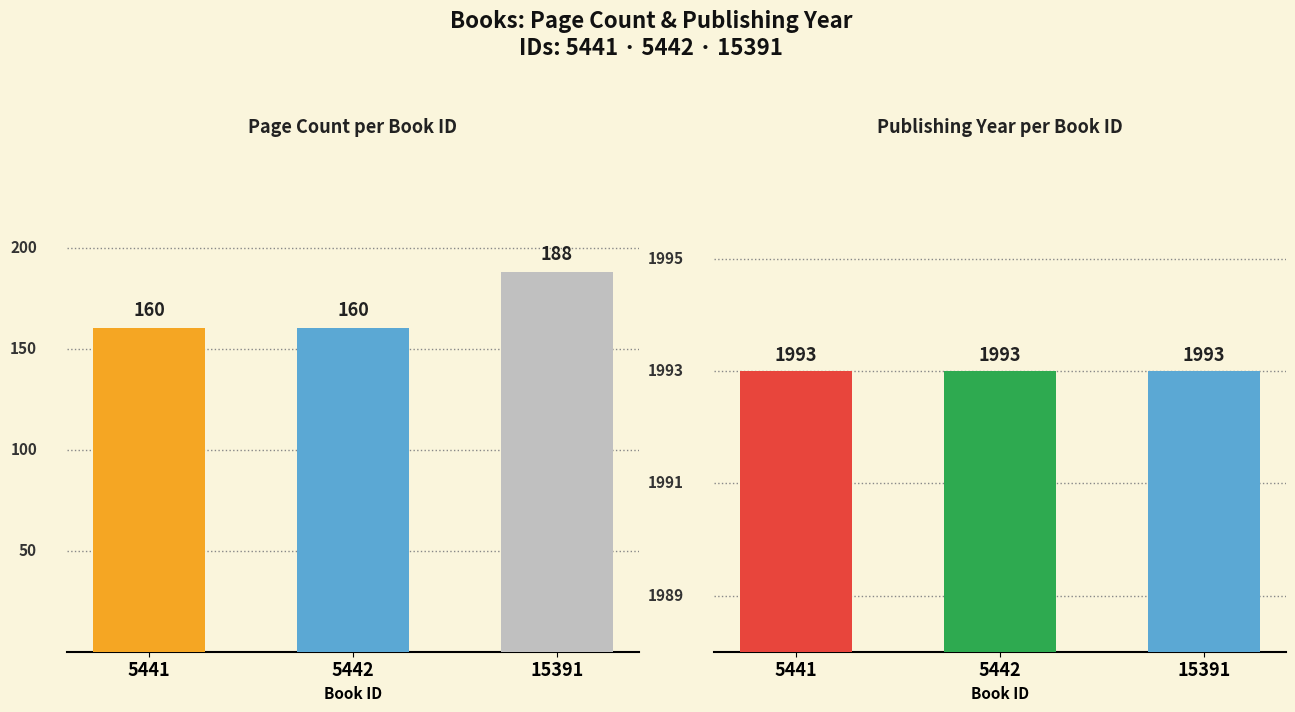

Reading left to right, list all the values displayed in this chart.

pageCount: 5441=160	5442=160	15391=188
publishingYear: 5441=1993	5442=1993	15391=1993